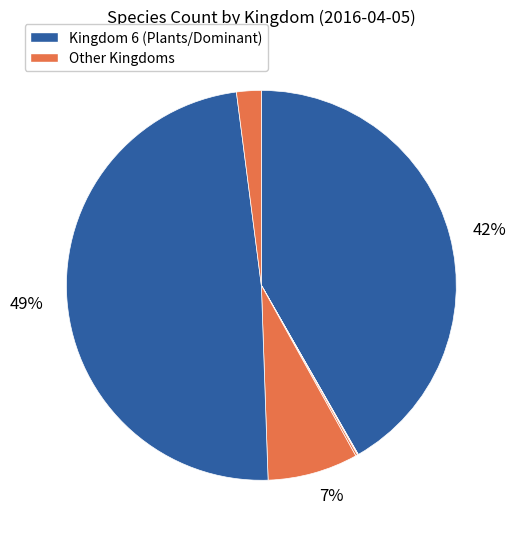

What is the smallest slice in the pie chart?

2